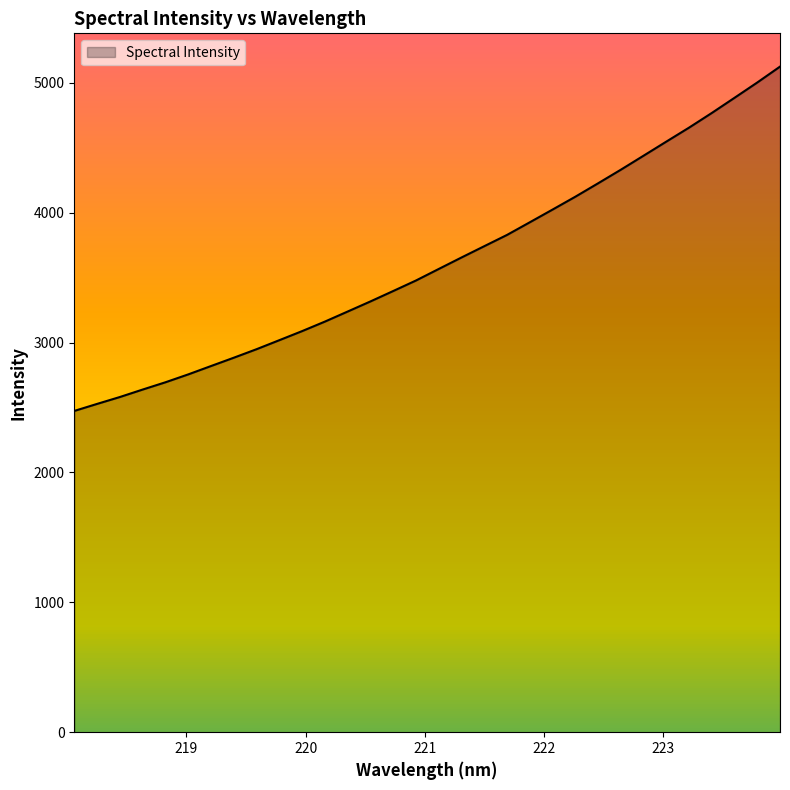

What is the minimum value shown in the chart?

2473.2